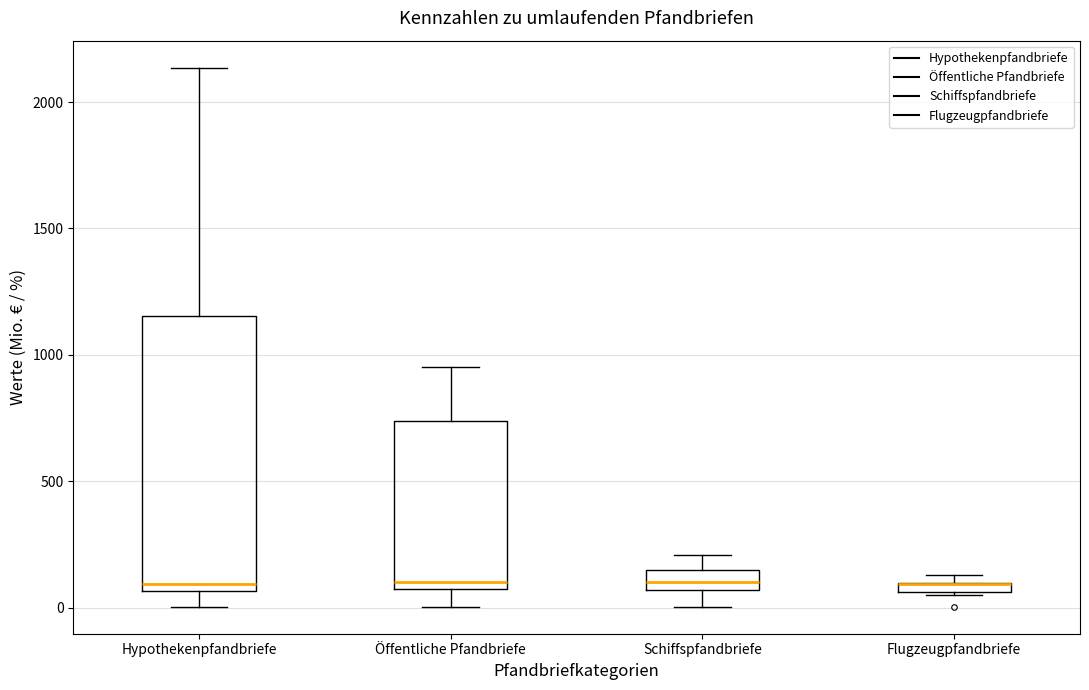

Where does the lower whisker of the box for Öffentliche Pfandbriefe end on the y-axis? The values are not printed on the chart, so give them approximately, as read against the axis.

0